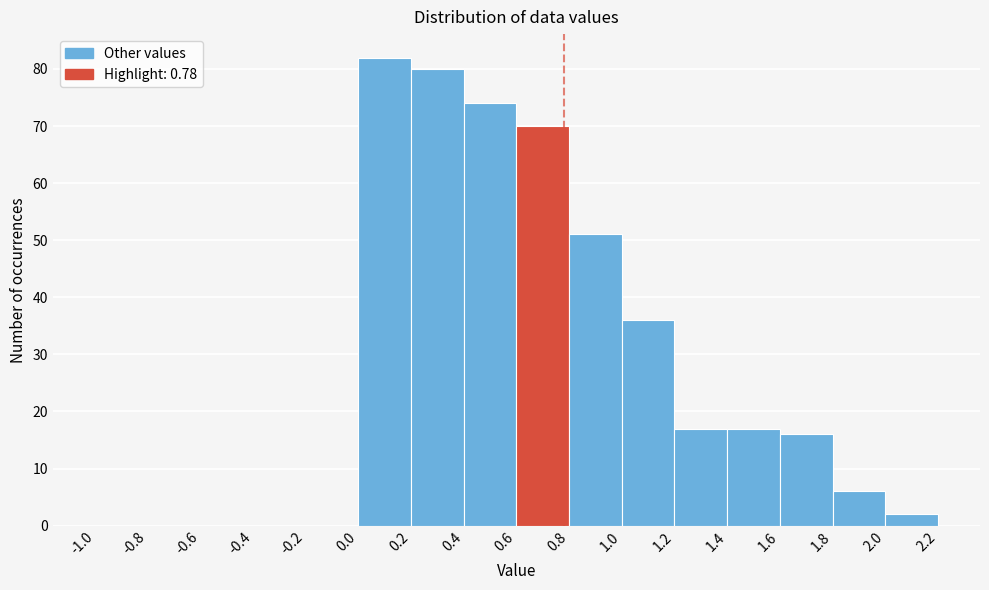

Reading left to right, transcribe this chart: for each bar, give the range it covers on the x-axis and its height. The values are not printed on the chart, so give them approximately, as read against the axis.

-1.0 to -0.8: 0
-0.8 to -0.6: 0
-0.6 to -0.4: 0
-0.4 to -0.2: 0
-0.2 to 0.0: 0
0.0 to 0.2: 82
0.2 to 0.4: 80
0.4 to 0.6: 74
0.6 to 0.8: 70
0.8 to 1.0: 51
1.0 to 1.2: 36
1.2 to 1.4: 17
1.4 to 1.6: 17
1.6 to 1.8: 16
1.8 to 2.0: 6
2.0 to 2.2: 2